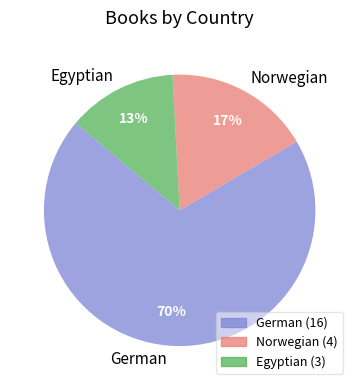

The Norwegian slice represents 17% of the pie. True or false?

True